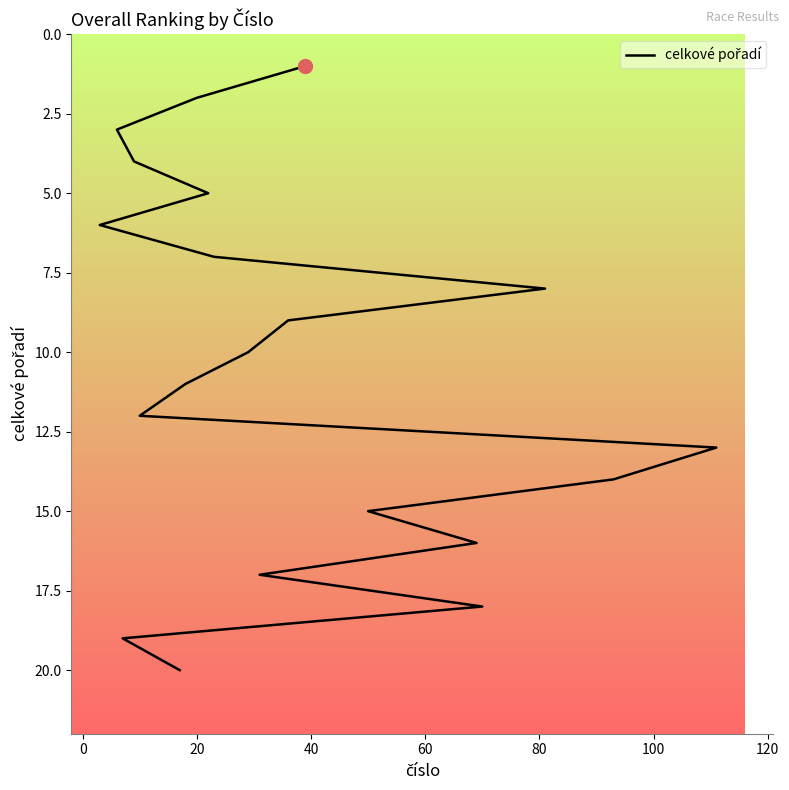

How many data points does each series have?

20